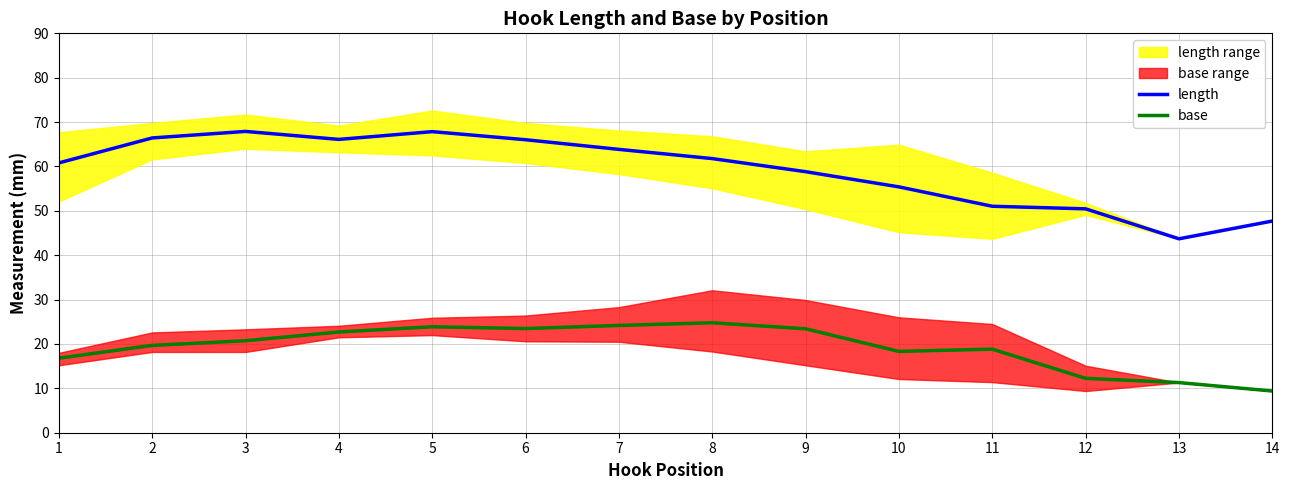

True or false: base and length intersect in this chart.

False